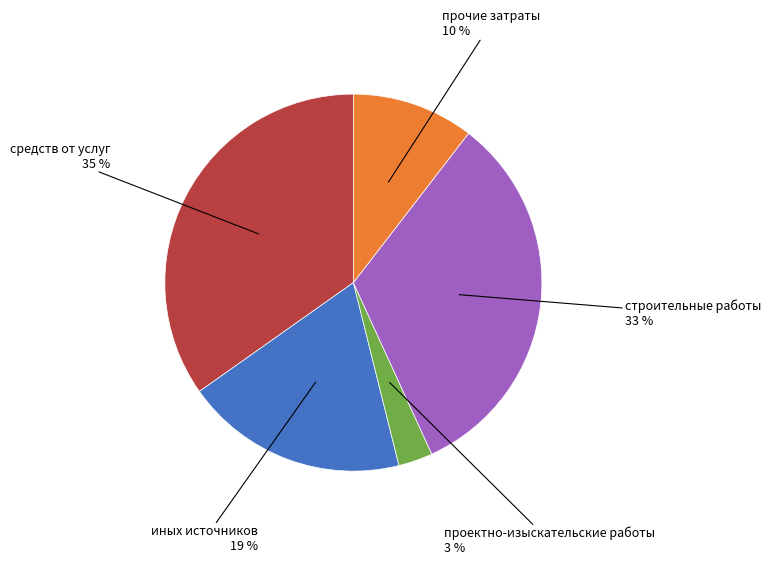

Which slice is the largest?

средств от услуг